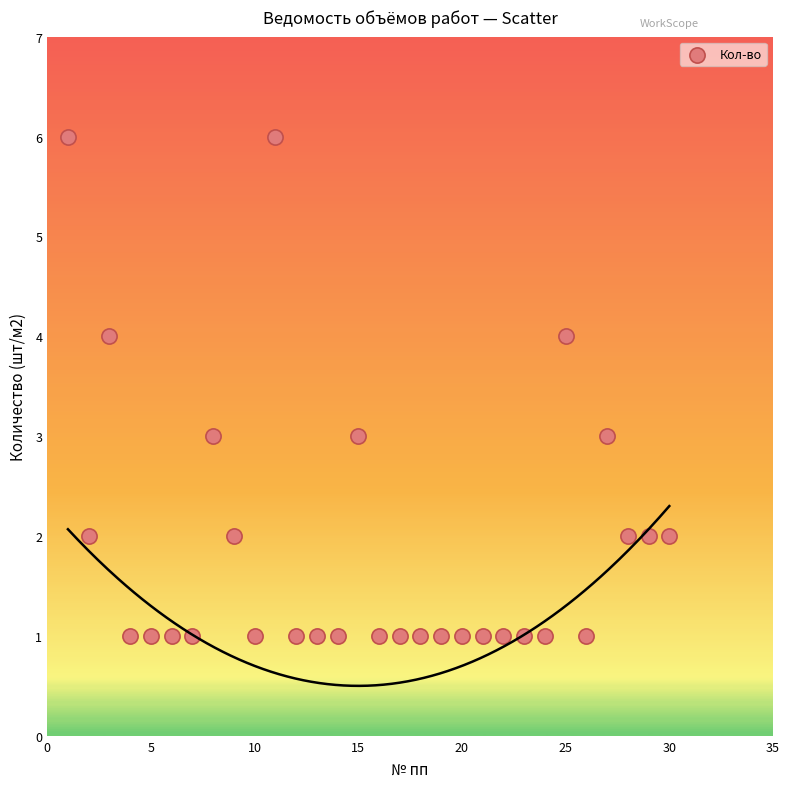

What is the range of Y values (max minus min)?

5